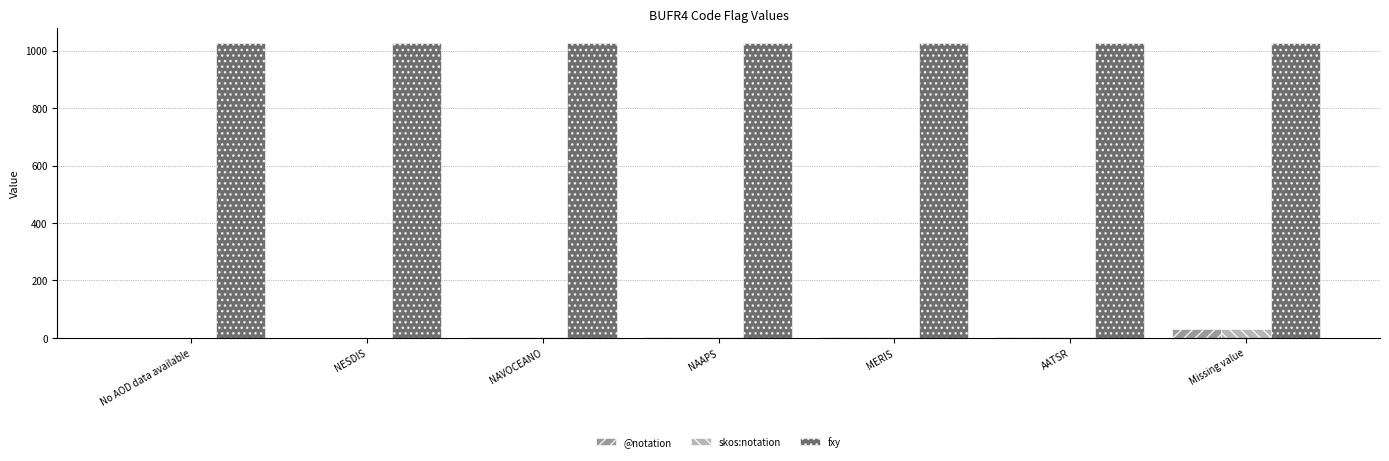

Is the value of fxy at NAVOCEANO greater than the value of @notation at AATSR?

Yes